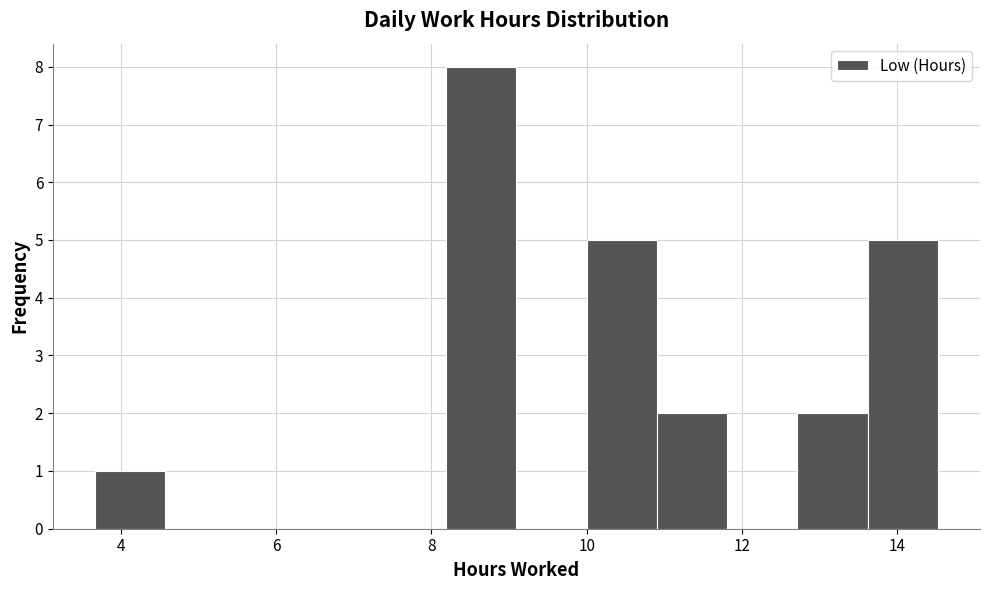

How tall is the bar that spans 13.6 to 14.6 on the x-axis? Neither the bar edges nor the heights are printed on the chart, so give them approximately, as read against the axes.

5